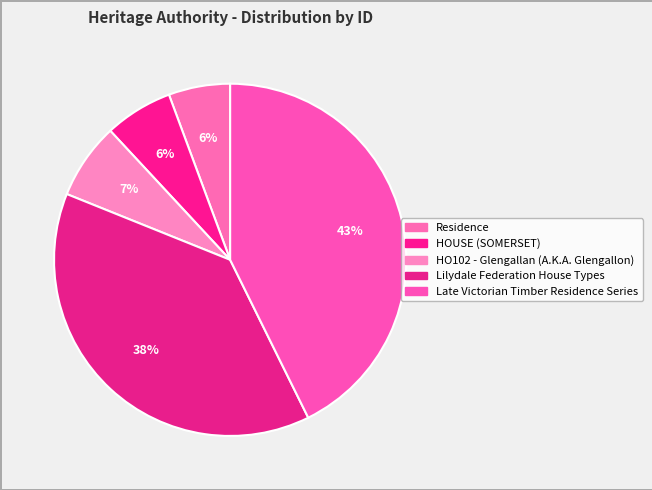

Does any single category account for the majority?

No